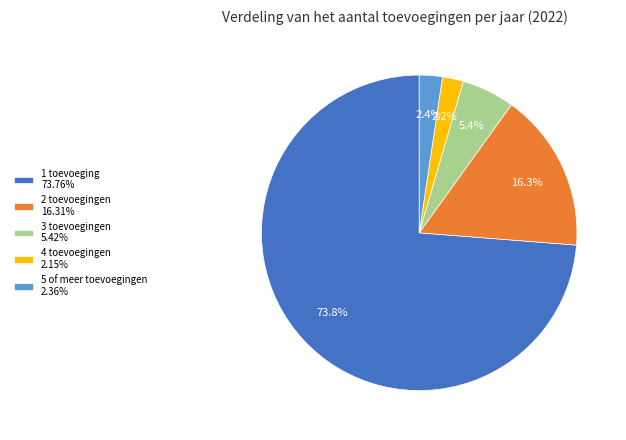

Does 5 of meer toevoegingen represent more than half of the total?

No